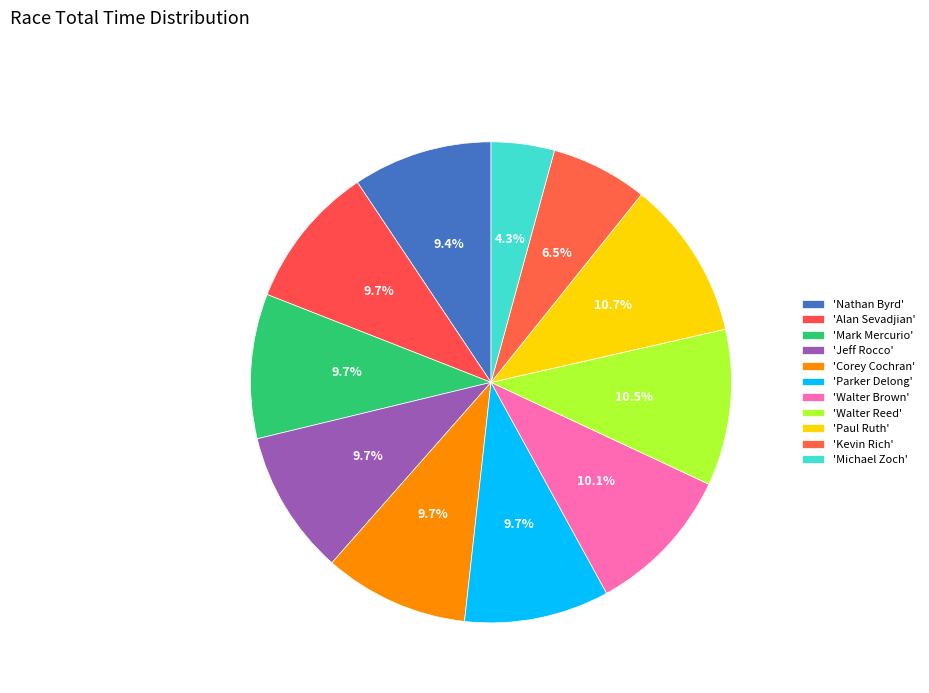

Does any single category account for the majority?

No